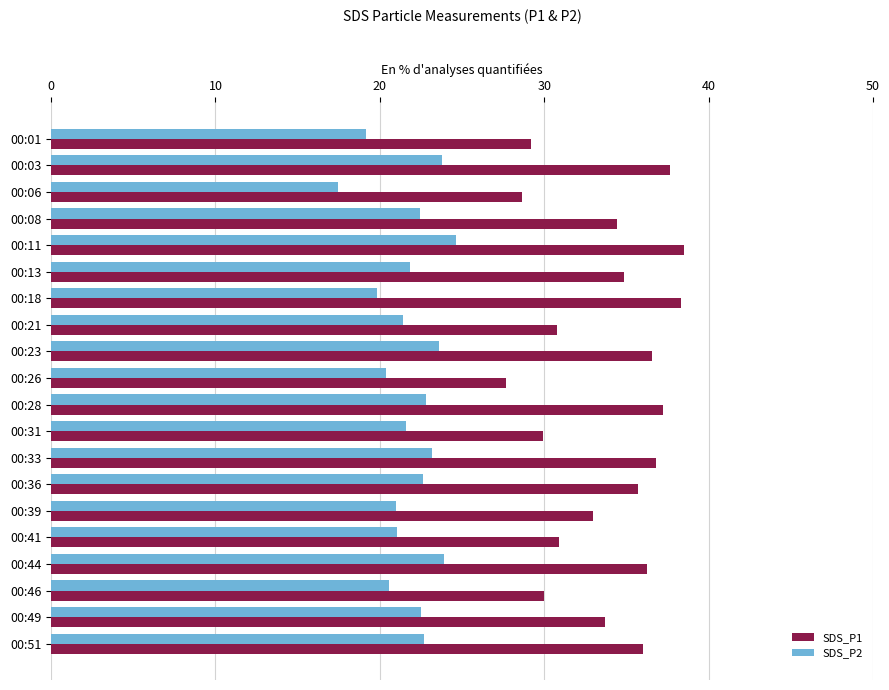

The SDS_P2 series shows 4.7 at 00:33. True or false?

False